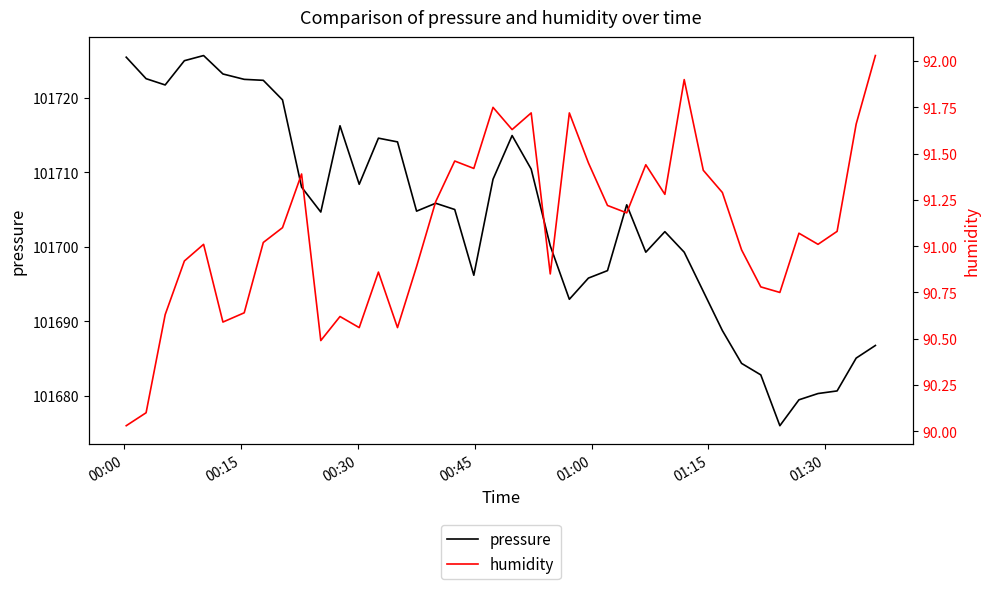

What is the maximum value for pressure?

101725.6